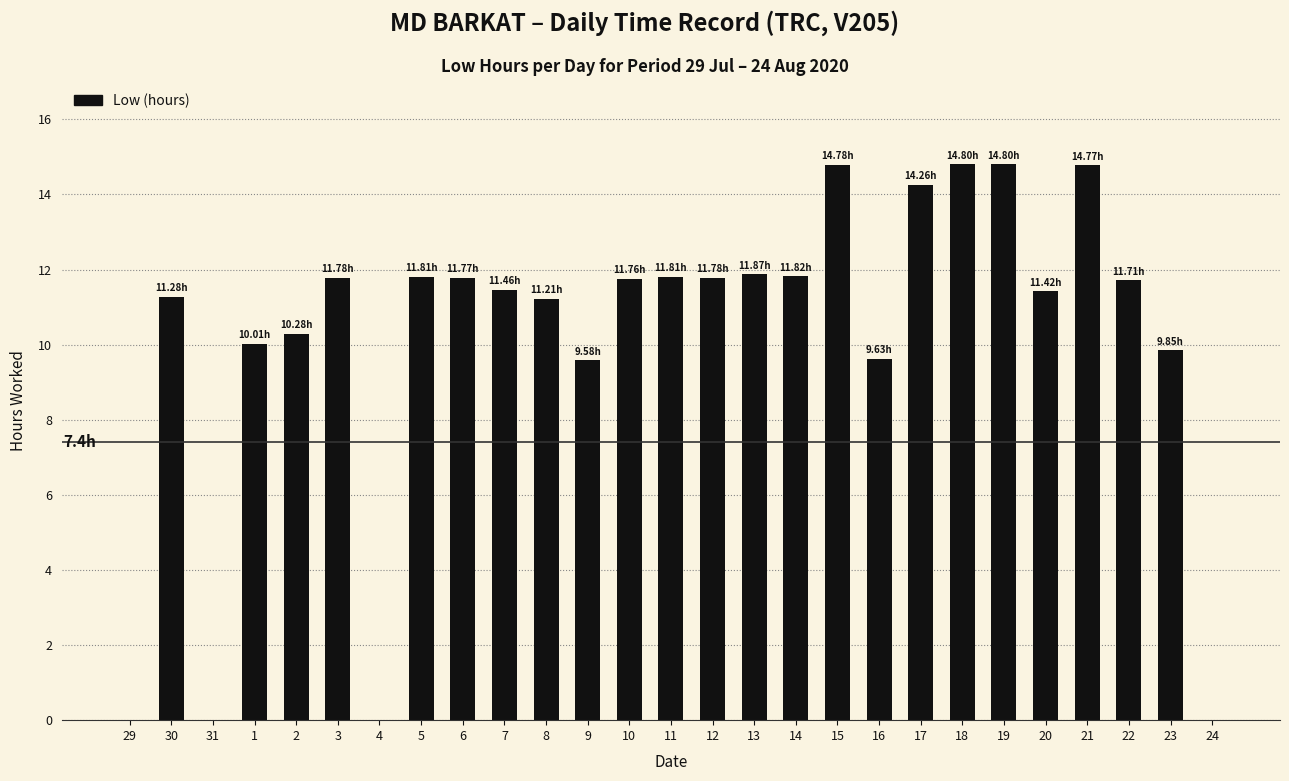

What is the sum of the values at 1 and 6?

21.8